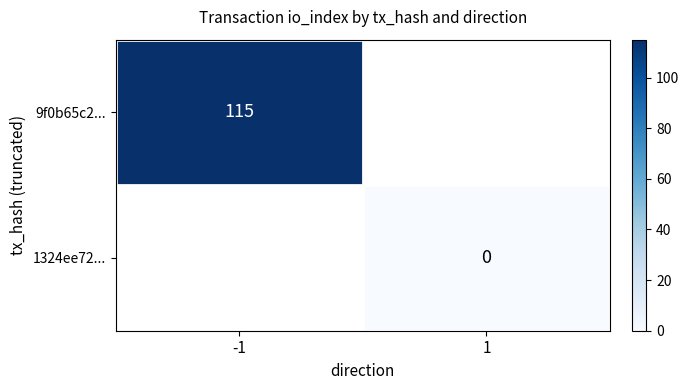

The 9f0b65c2... series shows 36 at -1. True or false?

False